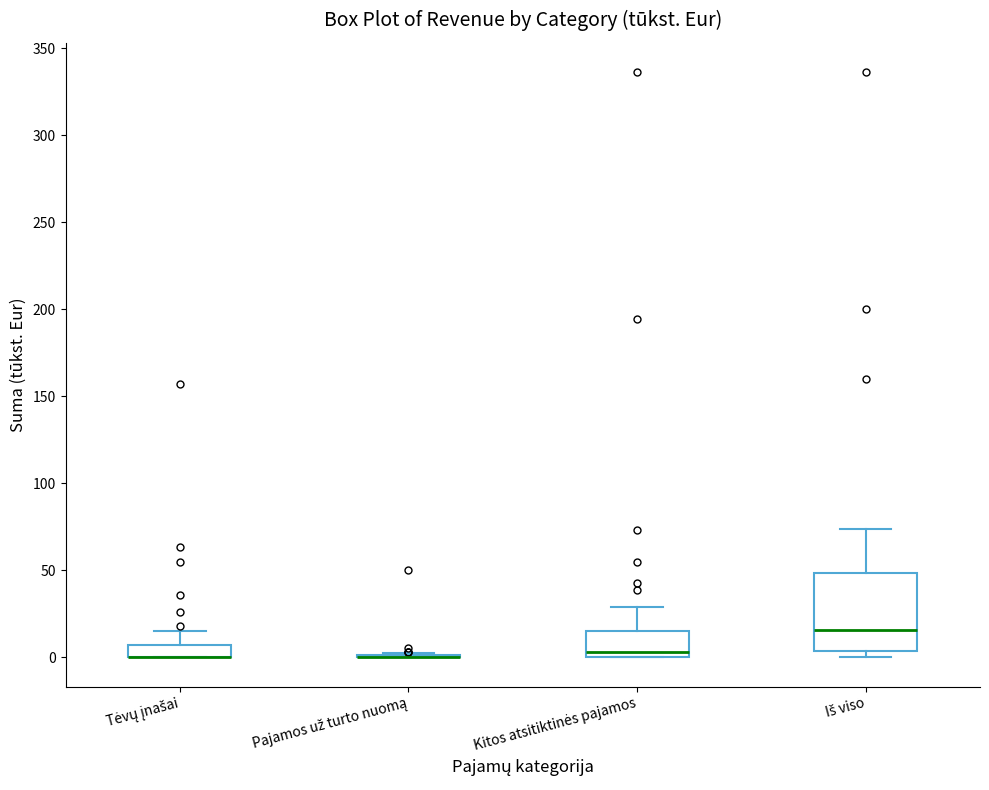

Which box is the tallest, from its lower edge to its upper edge?

Iš viso